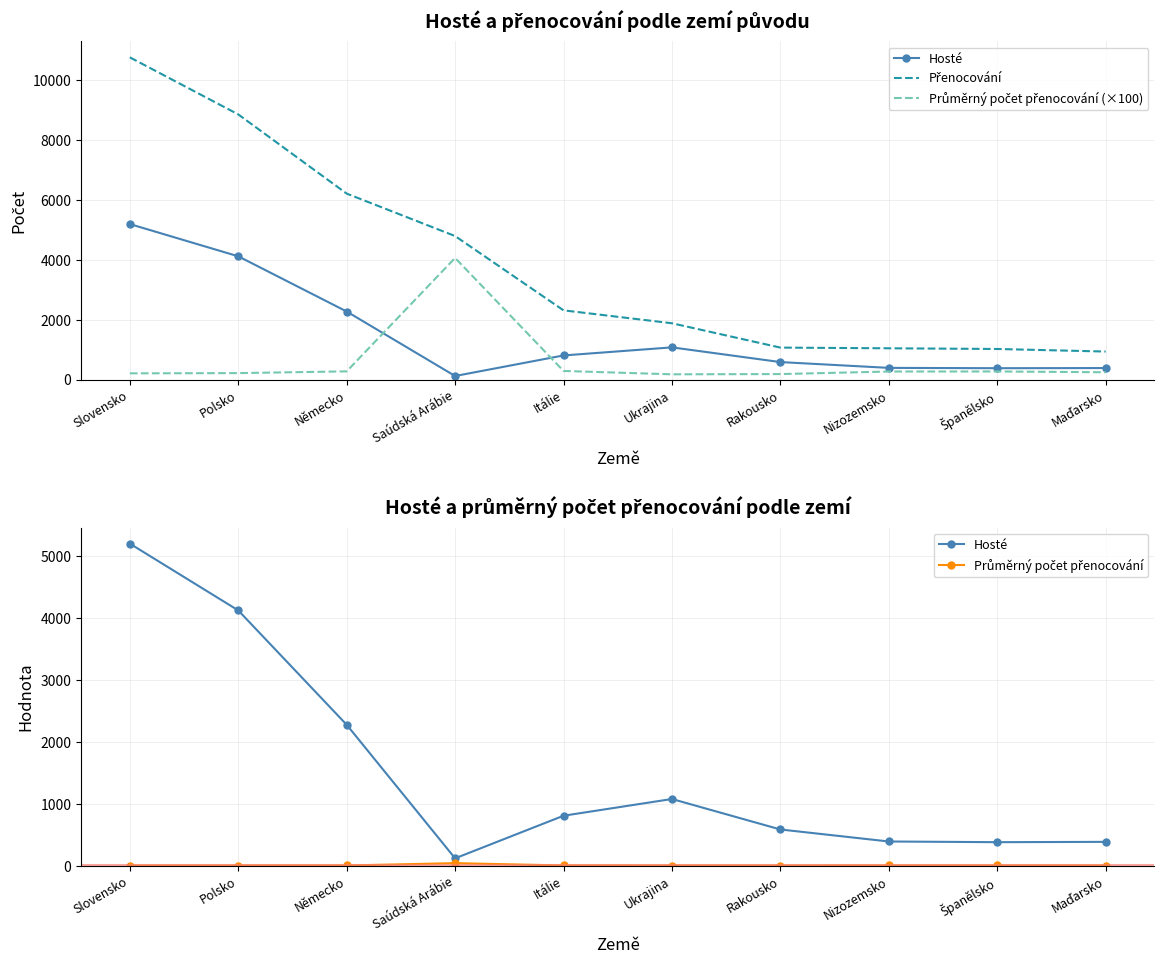

Reading right to left, list all the values displayed in this chart.

Hosté: 384.0	379.0	390.0	584.0	1076.0	806.0	118.0	2275.0	4121.0	5199.0
Přenocování: 936.0	1022.0	1045.0	1068.0	1882.0	2314.0	4798.0	6218.0	8866.0	10774.0
Průměrný počet přenocování (×100): 243.8	269.7	267.9	182.9	174.9	287.1	4066.1	273.3	215.1	207.2
Průměrný počet přenocování: 2.4	2.7	2.7	1.8	1.7	2.9	40.7	2.7	2.2	2.1